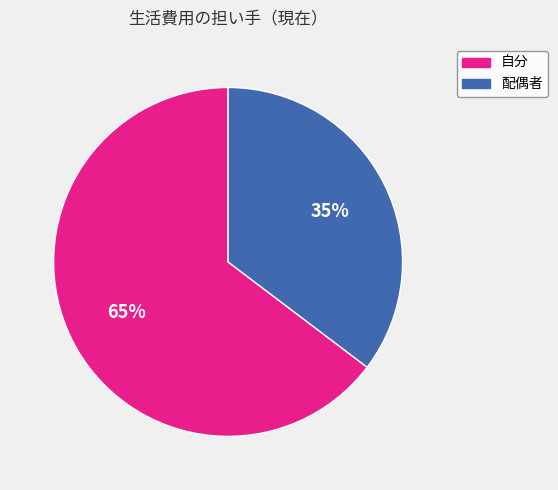

The 配偶者 slice represents 22% of the pie. True or false?

False